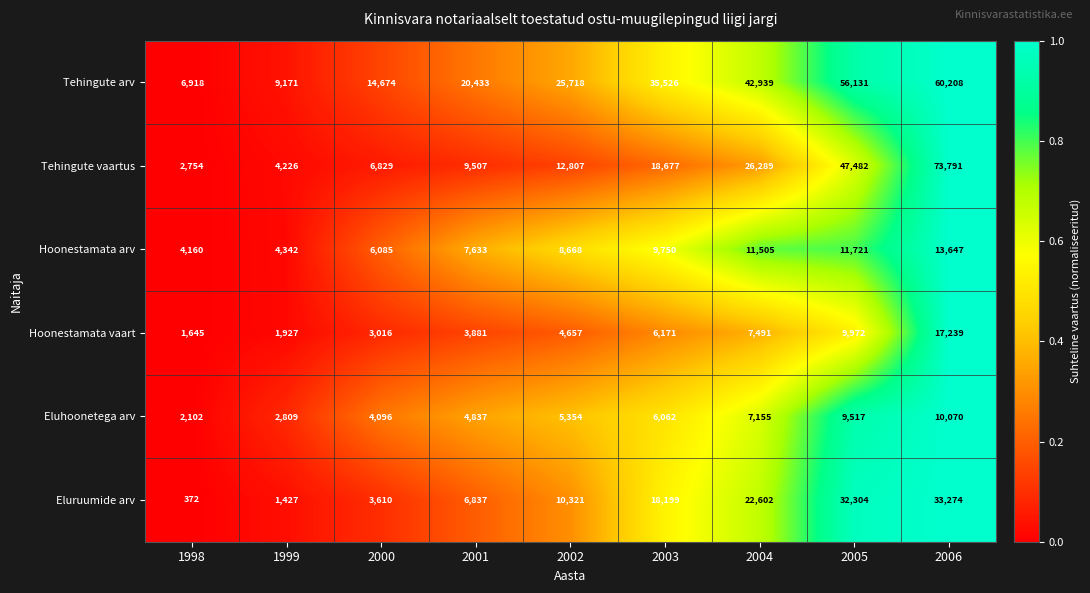

What is the total value across all series at 1999?

23902